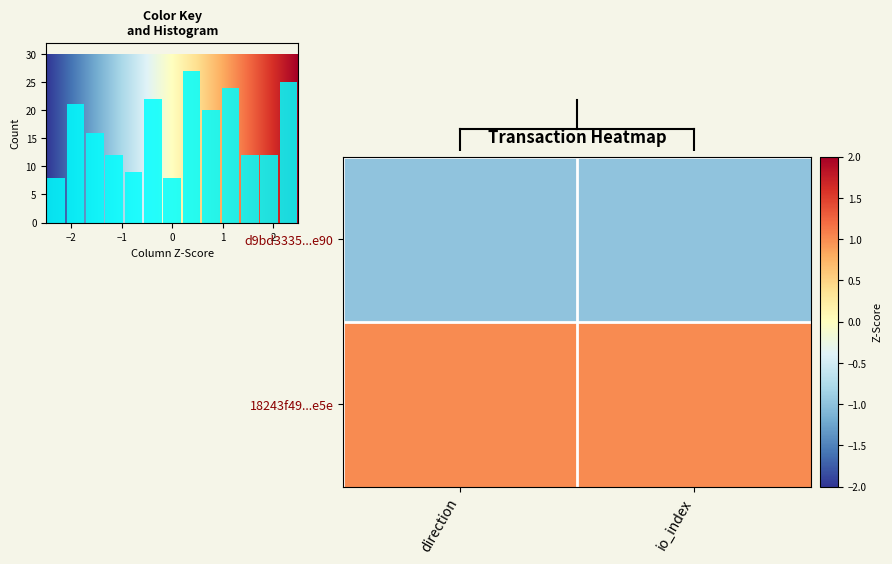

What is the smallest value displayed?

-1